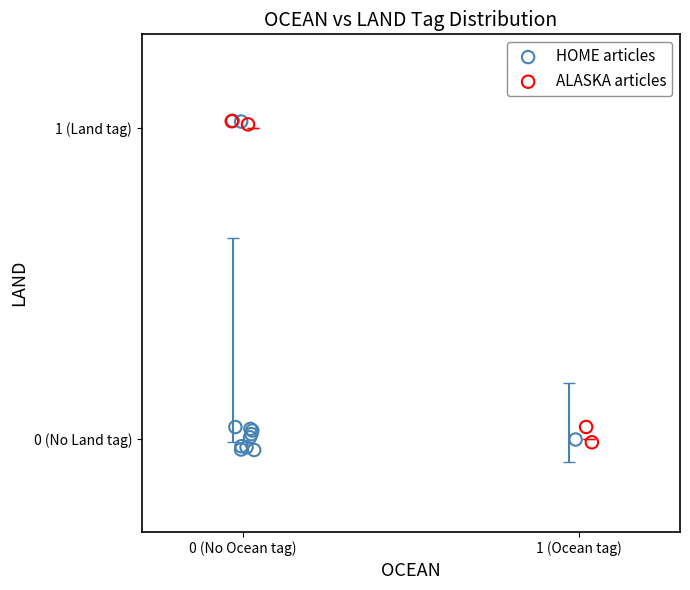

Which series has the largest Y range (max minus min)?

HOME articles